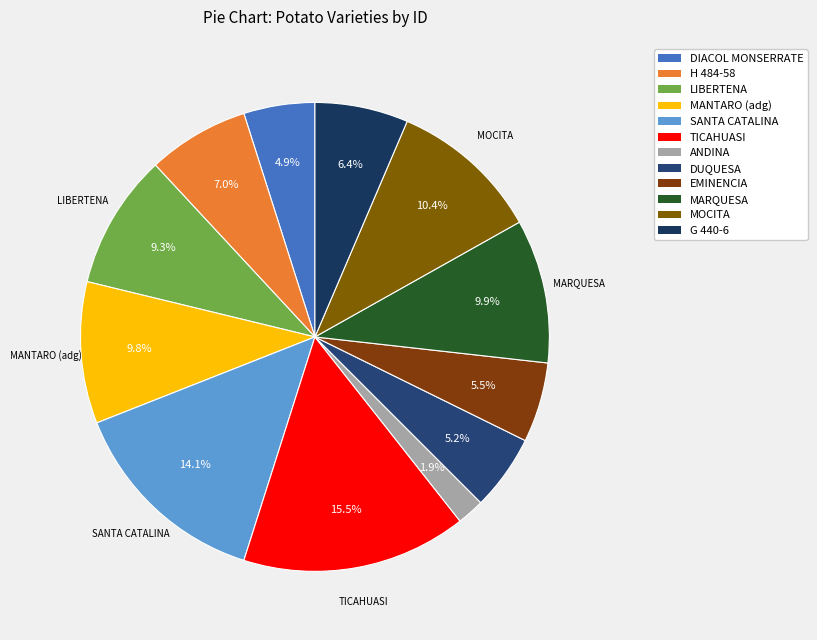

To the nearest percent, what is the difference between the largest and smallest slice percentages?

14%